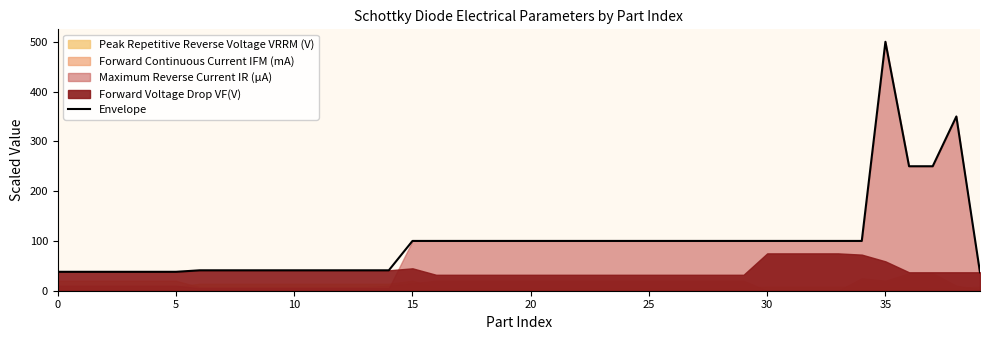

Where is the data nearest to the value 268?

36